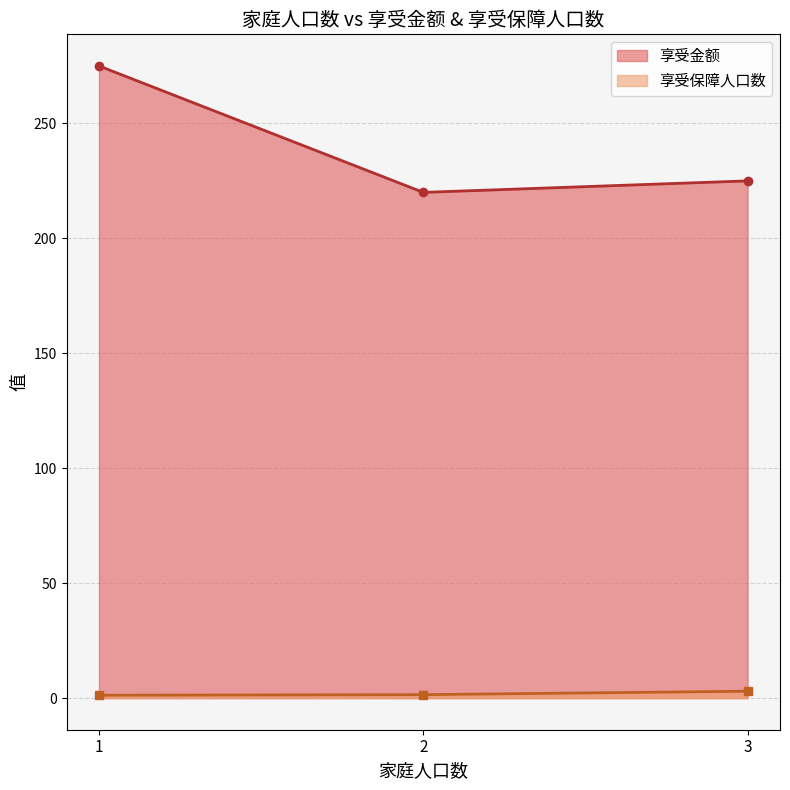

What value does the 享受保障人口数_line series have at 3?

3.0